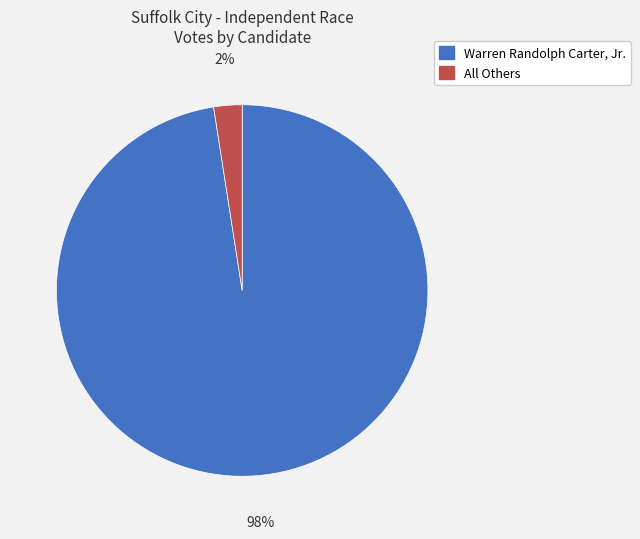

Between All Others and Warren Randolph Carter, Jr., which is larger?

Warren Randolph Carter, Jr.